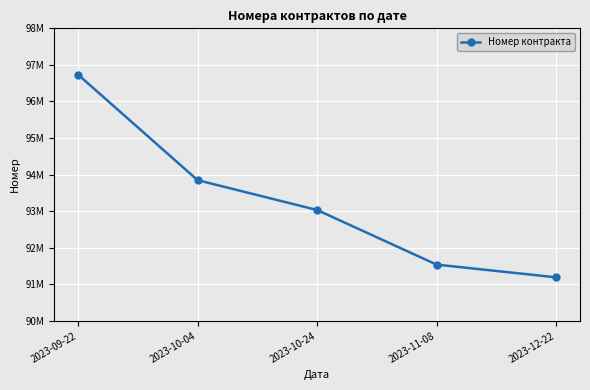

Where is the data nearest to the value 93961646?

2023-10-04